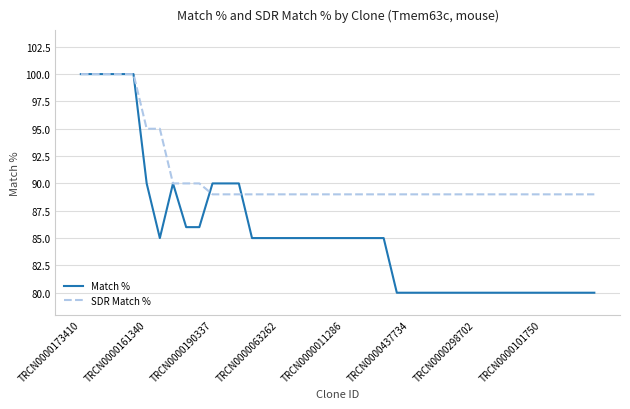

What is the smallest value displayed?

80